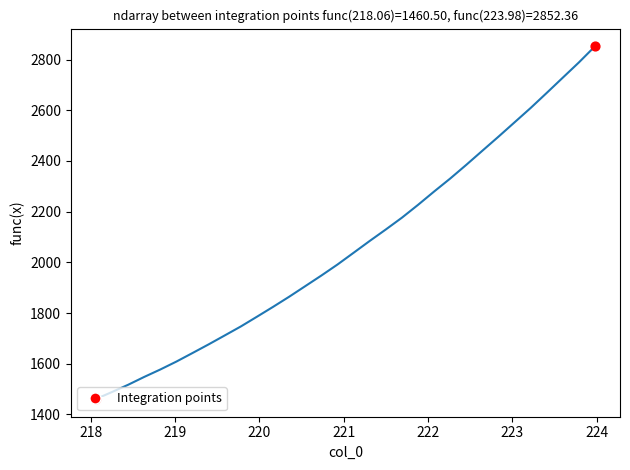

What is the minimum value shown in the chart?

1460.5